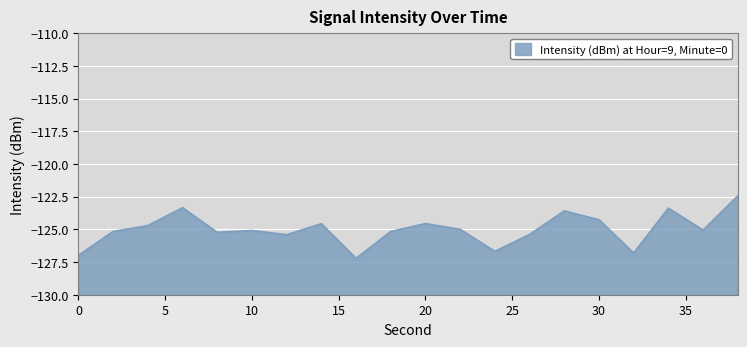

At which label is the value closest to -124?

30